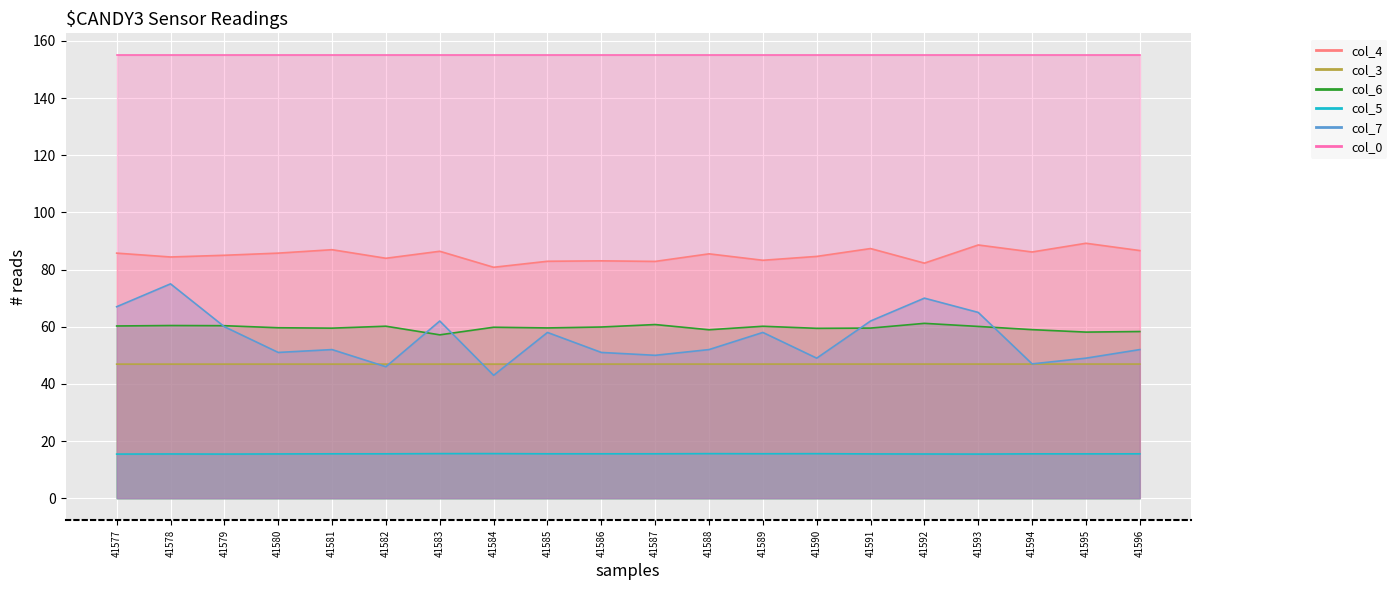

What is the smallest value displayed?

15.4